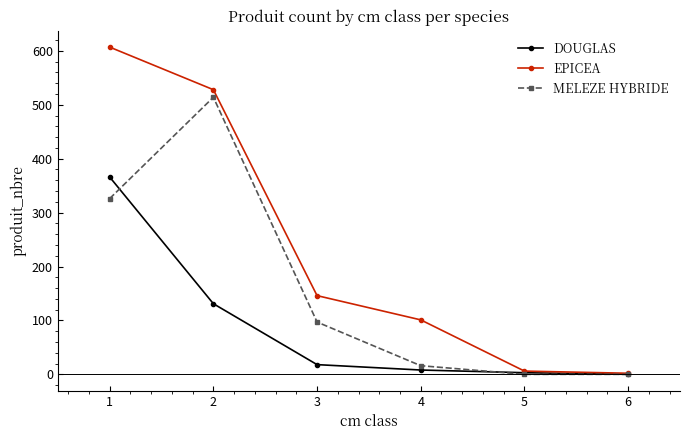

Which series has the widest spread of values?

EPICEA